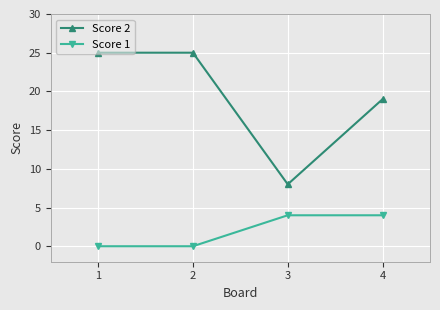

True or false: Score 2 and Score 1 cross at least once.

False